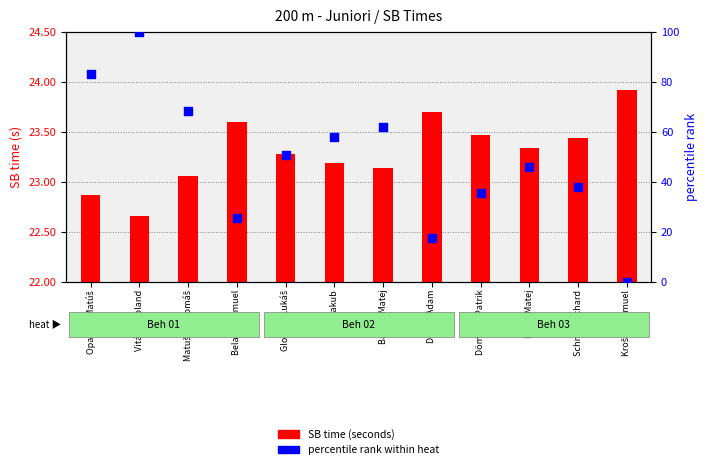

What is the total value across all series at Baluch Matej?

85.0